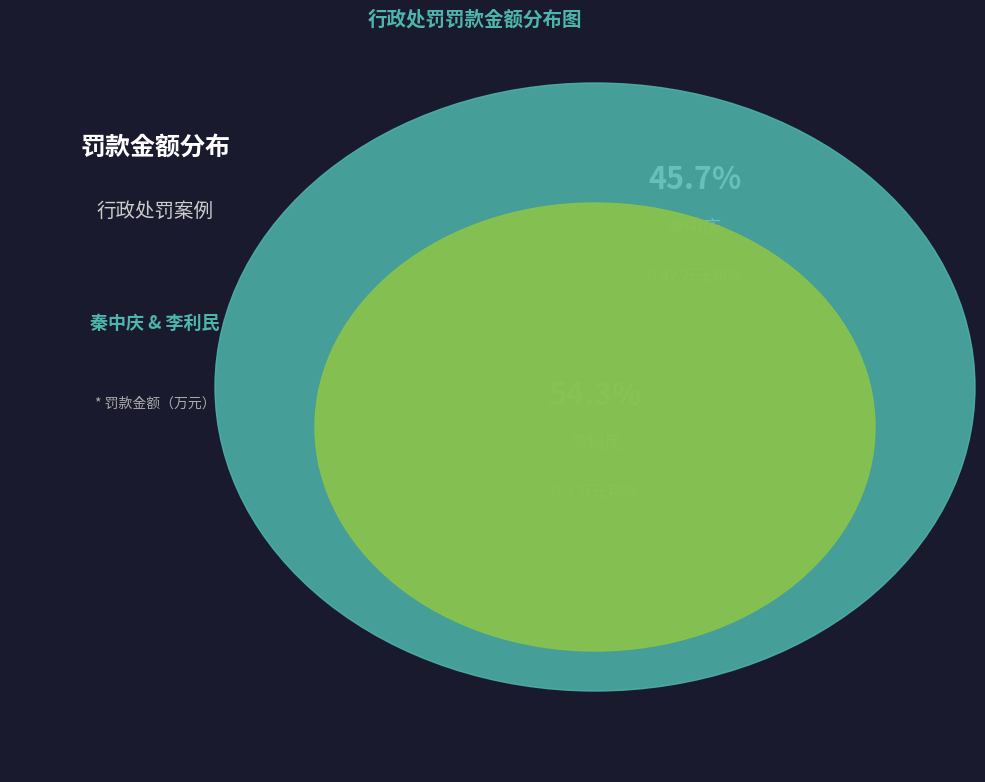

Is the sum of 秦中庆 and 李利民 greater than half?

Yes